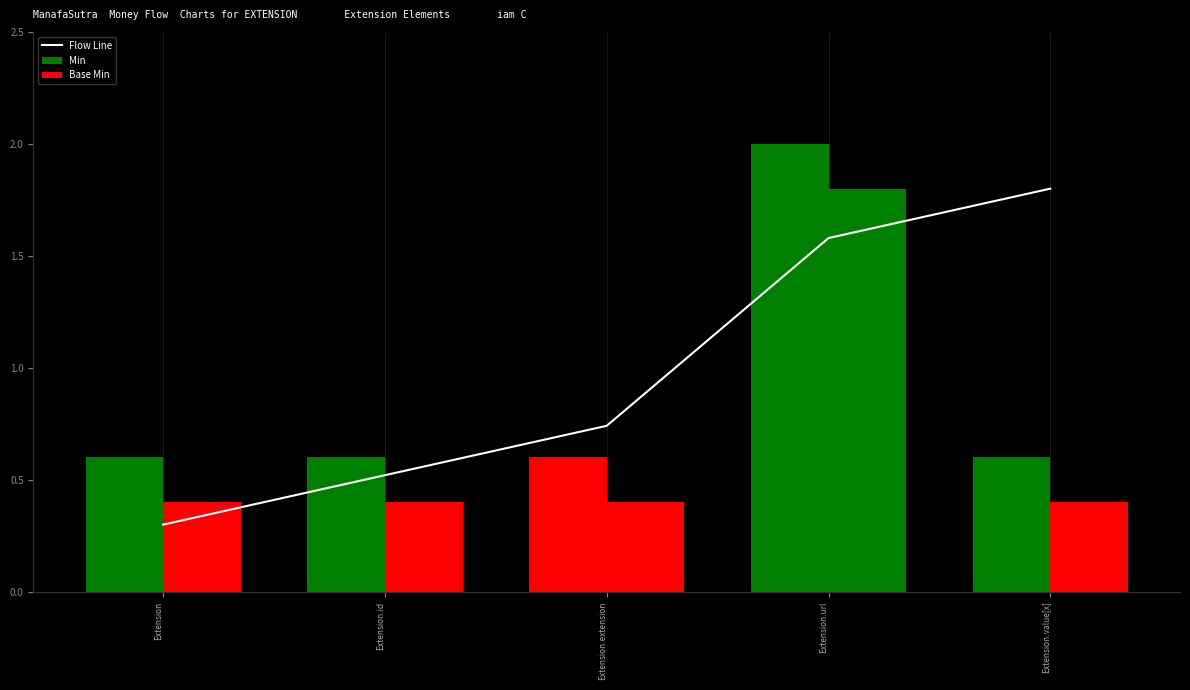

What is the value of the Min bar at the 2nd from the left?

0.6